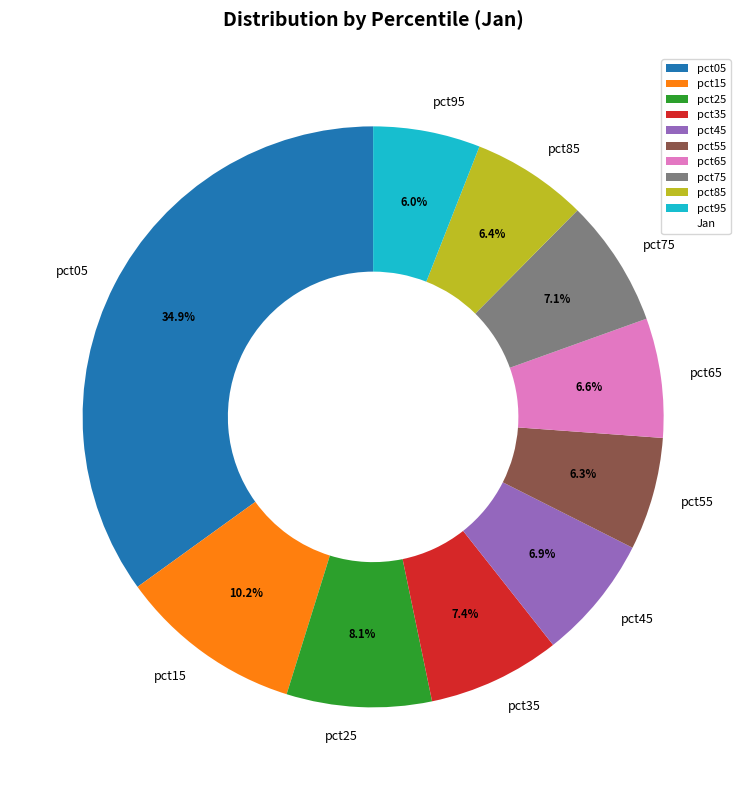

Is there a majority slice in this chart?

No